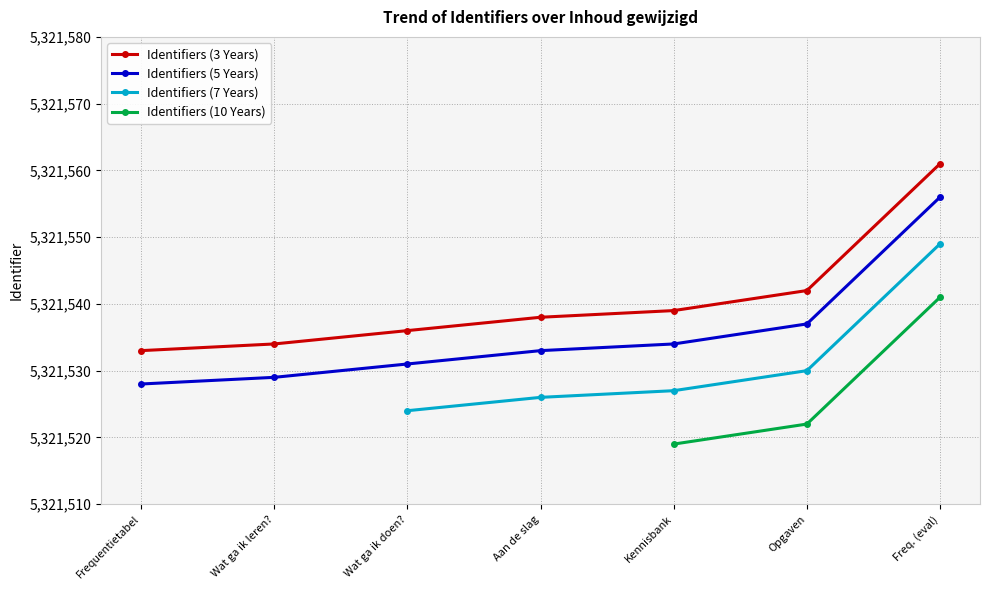

What is the value of the Identifiers (5 Years) point at the 2nd from the left?

5321529